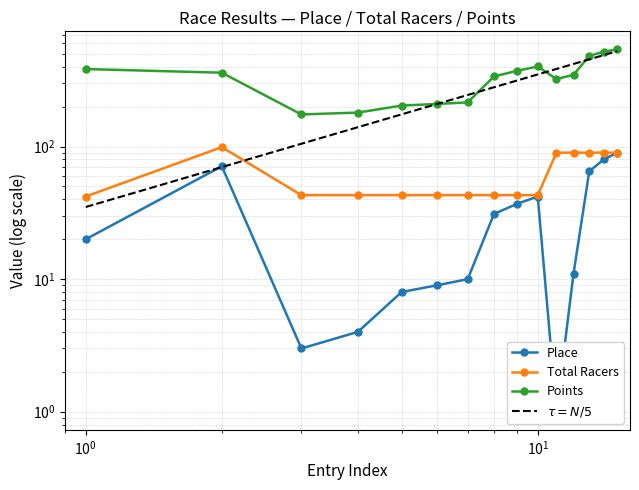

Is it true that Place equals 18.9 at 12?

False